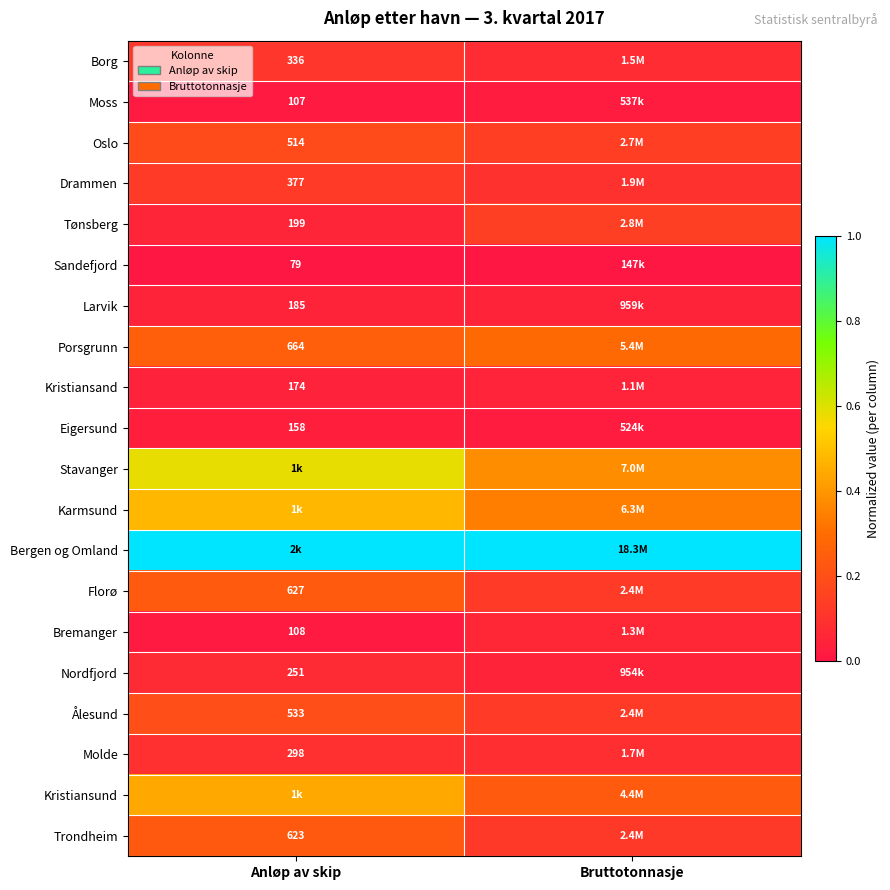

Count the Karmsund values in the range 0 to 1.

2